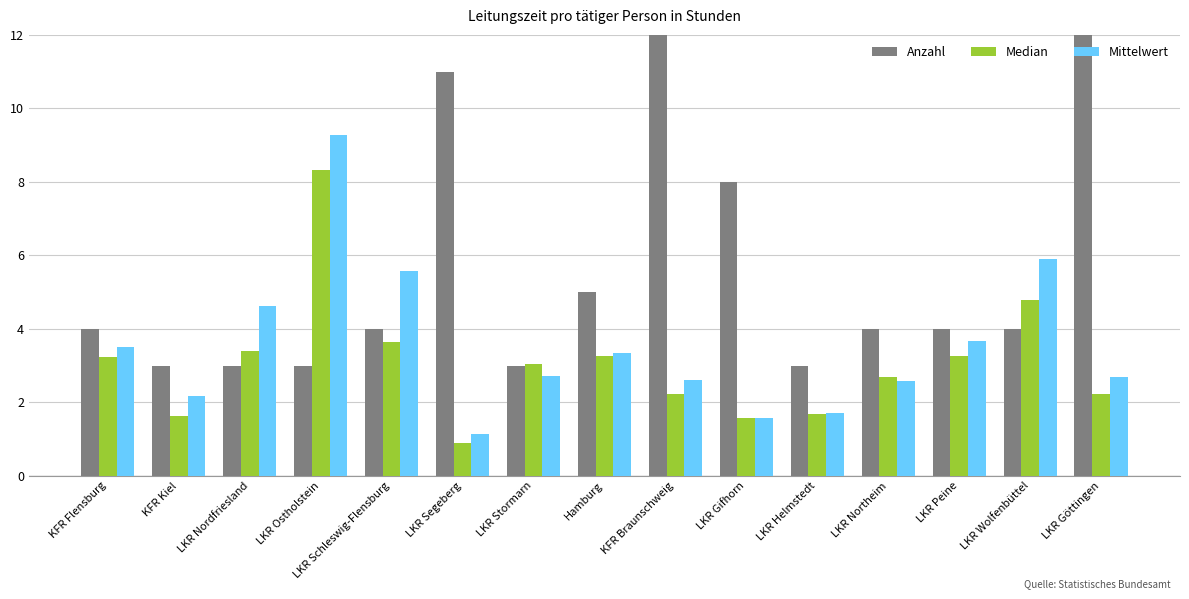

Count the number of data series in this chart.

3